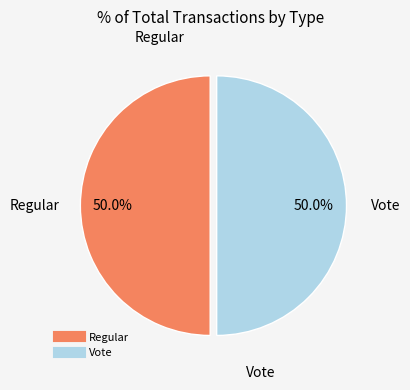

What is the ratio of the value at Regular to the value at Vote?

1.0